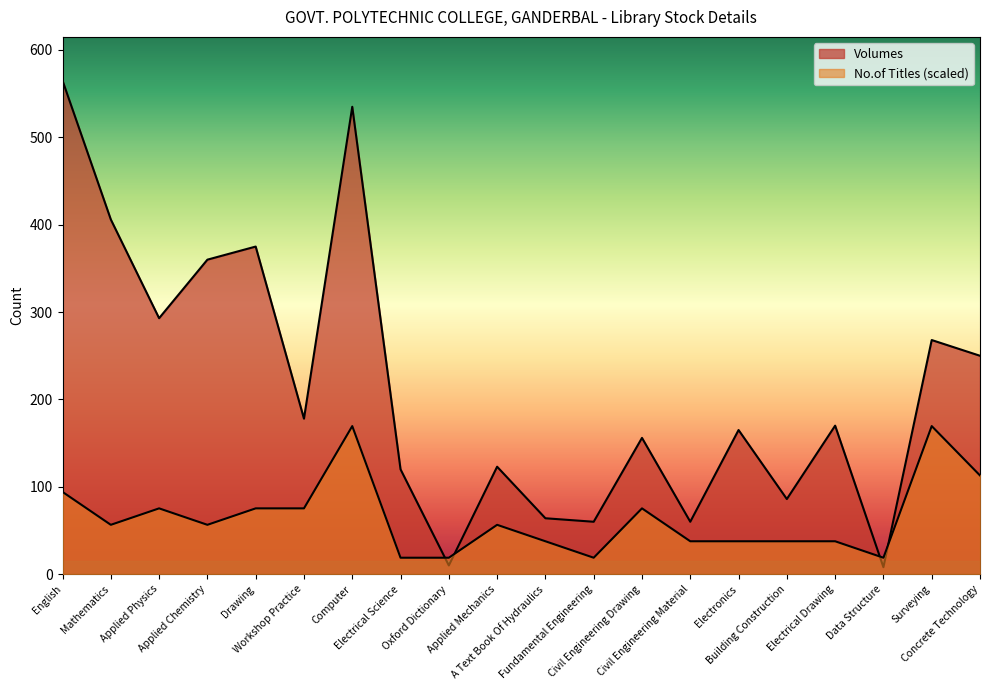

How many data points in Volumes are less than 170?

10